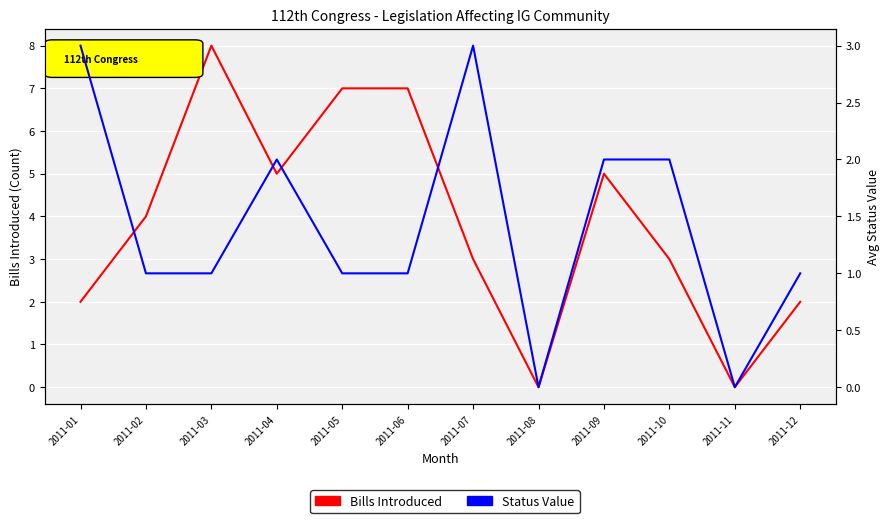

Where is Bills Introduced nearest to the value 4?

2011-02